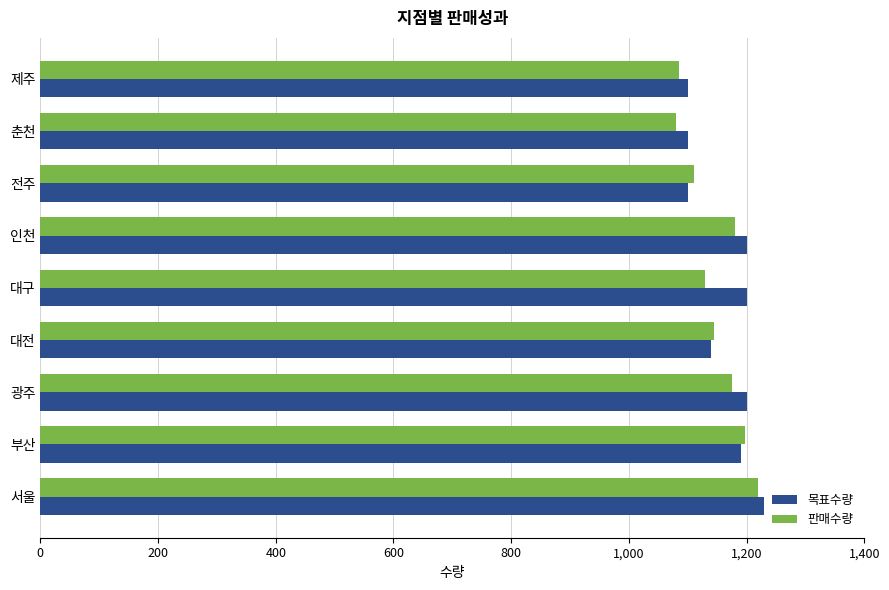

What is the sum of all 판매수량 values?

10322